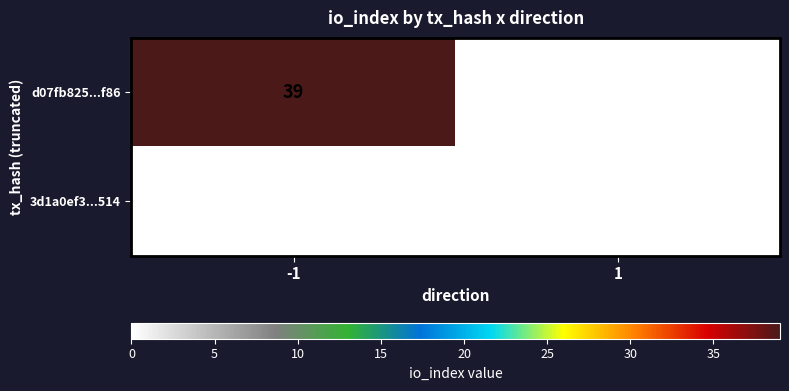

At which category is the sum across all series the highest?

-1